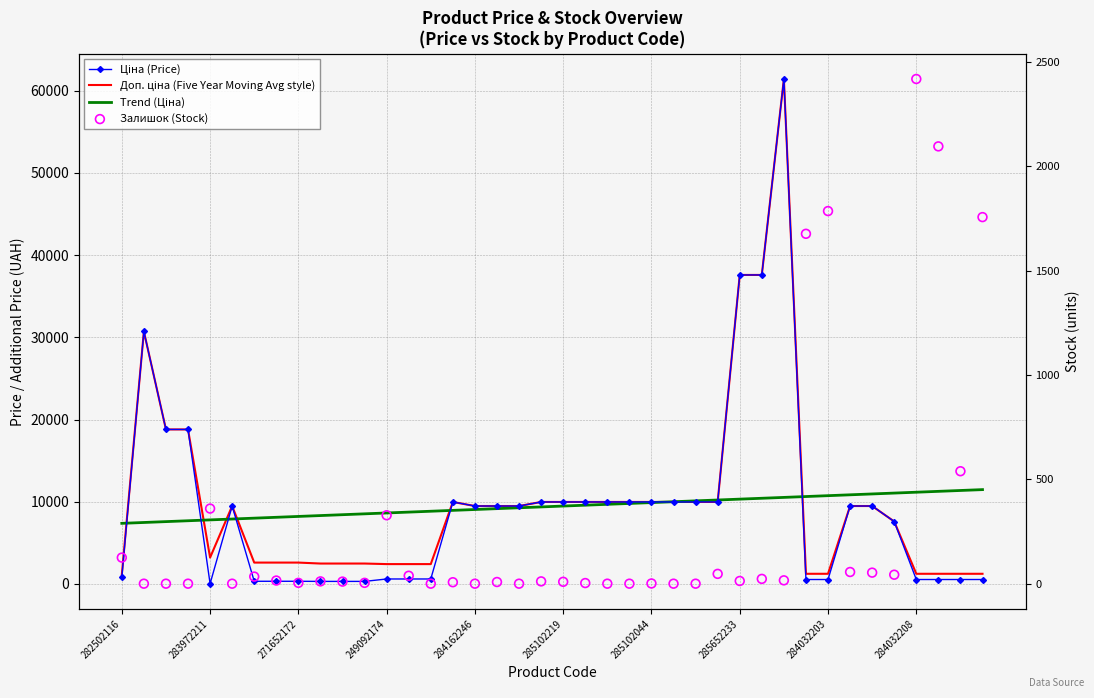

Which series has the largest Y range (max minus min)?

Ціна (Price)